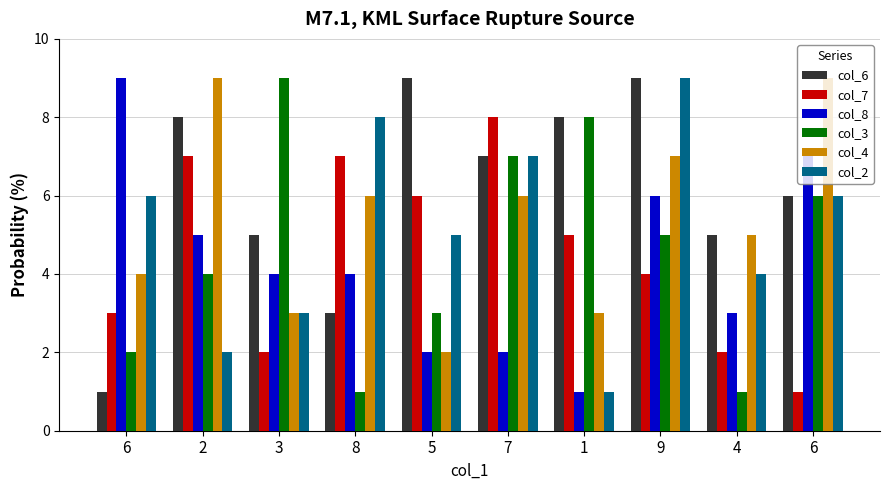

What is the spread (max minus min) of values at 7?

6